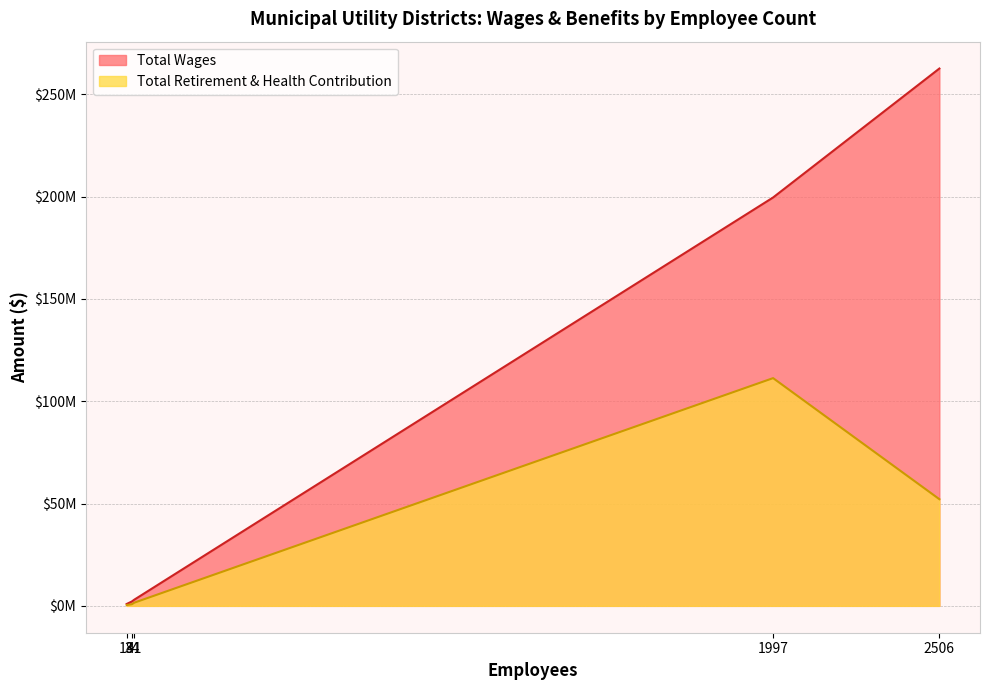

What is the difference between the Total Retirement & Health Contribution values at 2506 and 1997?

59166334